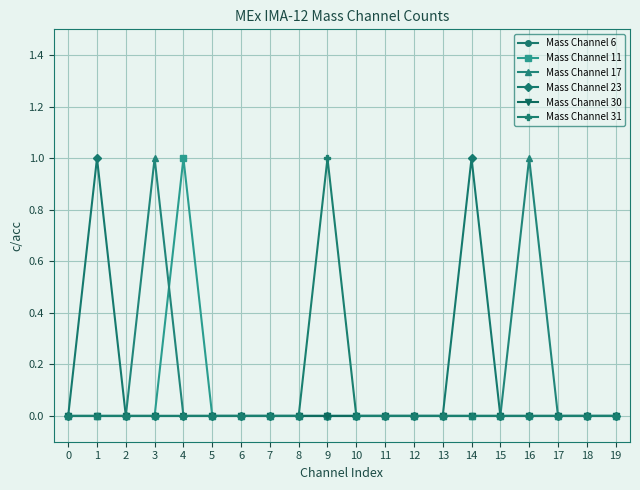

True or false: Mass Channel 6 and Mass Channel 11 cross at least once.

False